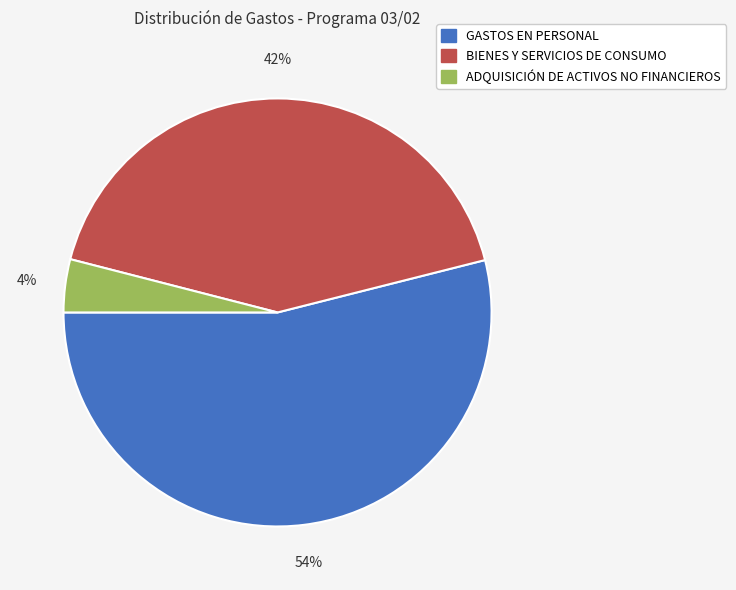

Which category accounts for the majority?

GASTOS EN PERSONAL